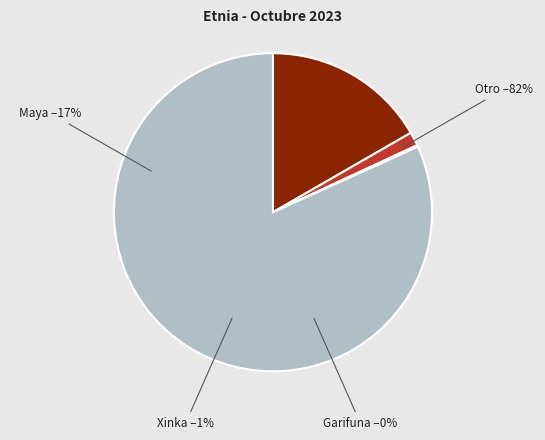

Between Otro and Maya, which is larger?

Otro